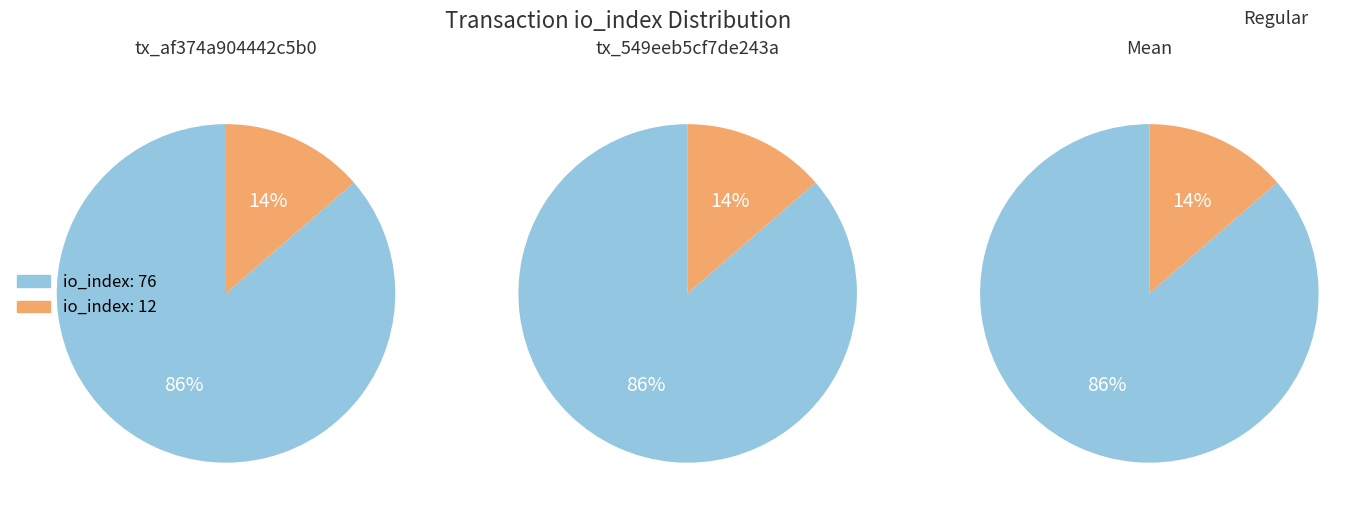

To the nearest percent, what is the average slice percentage?

50%